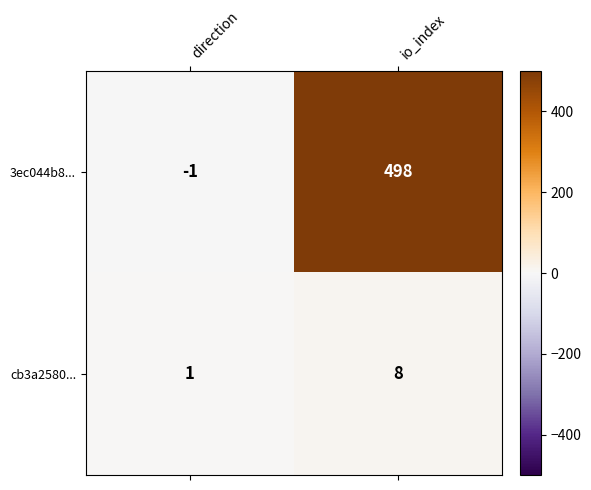

Reading left to right, what are all the values shown in this chart?

3ec044b8...: -1	498
cb3a2580...: 1	8